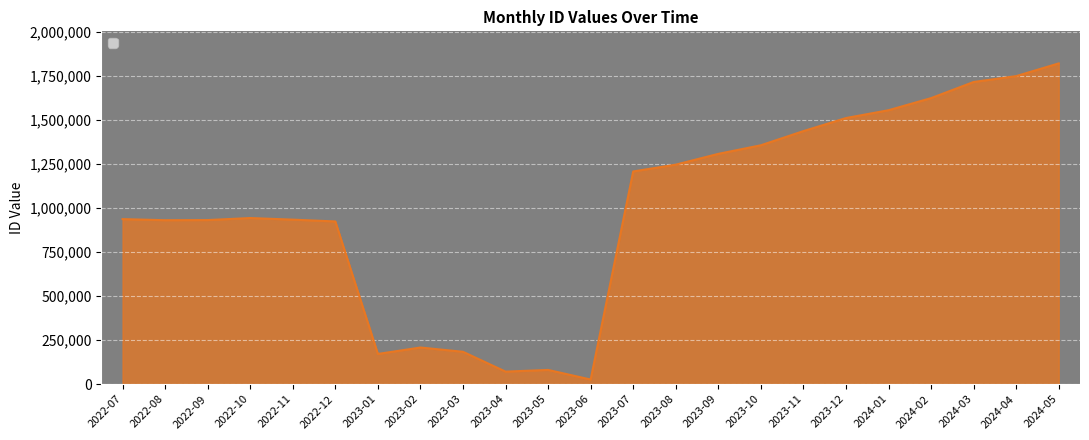

What is the approximate value at 2023-02?

207631